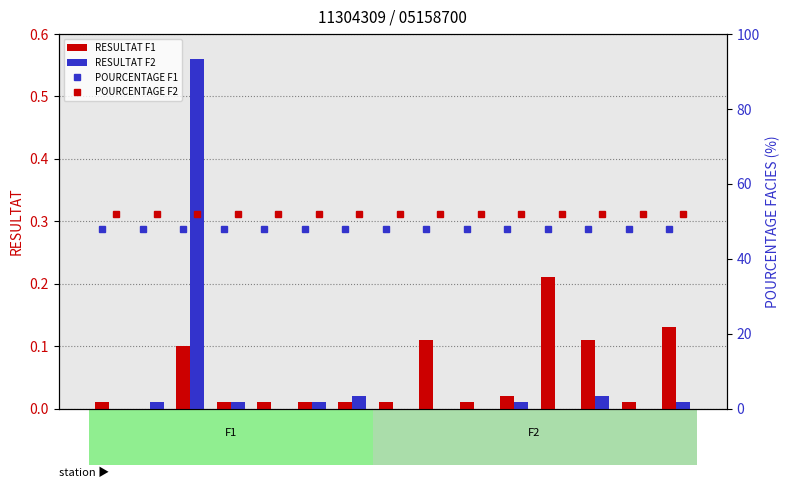

Is the value of POURCENTAGE F1 at MENAQU greater than the value of RESULTAT F1 at AGRSTO?

Yes